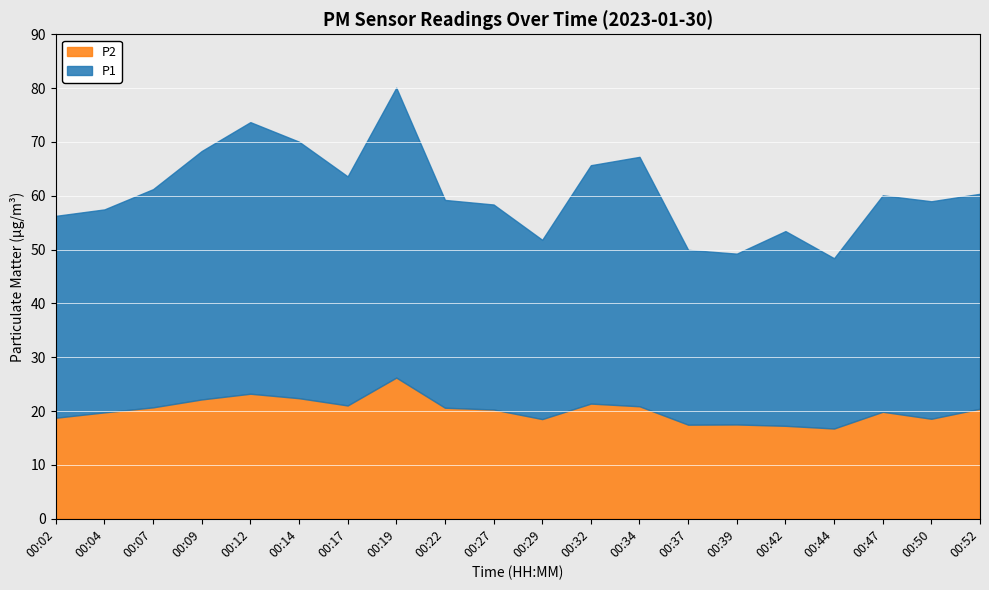

What is the maximum value for P2?

26.2